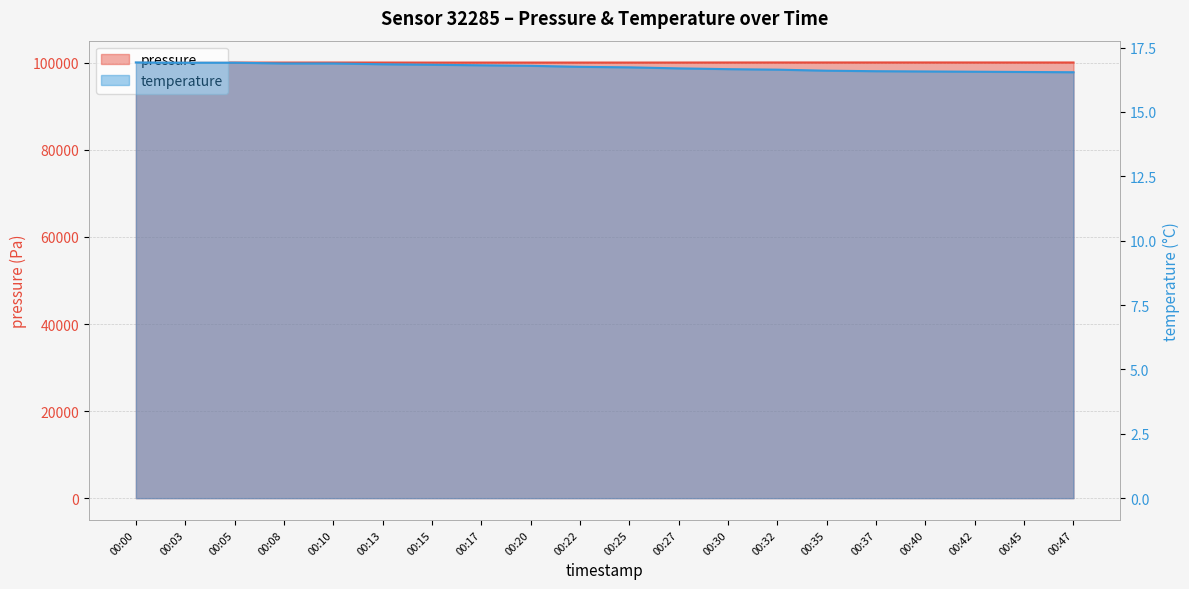

What is the value of the temperature point at the 1st from the left?

16.9